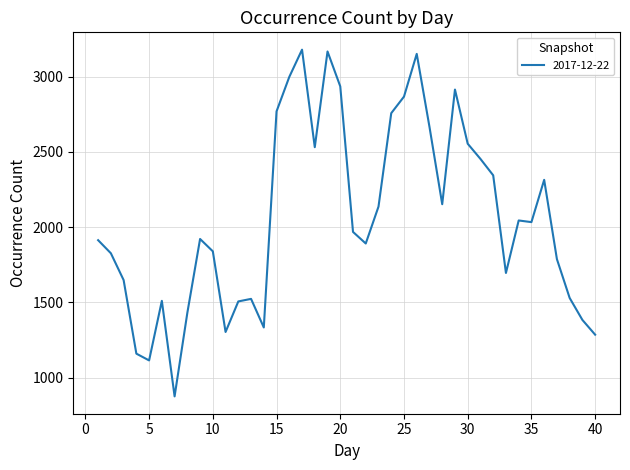

What is the difference between the maximum and minimum values?

2304